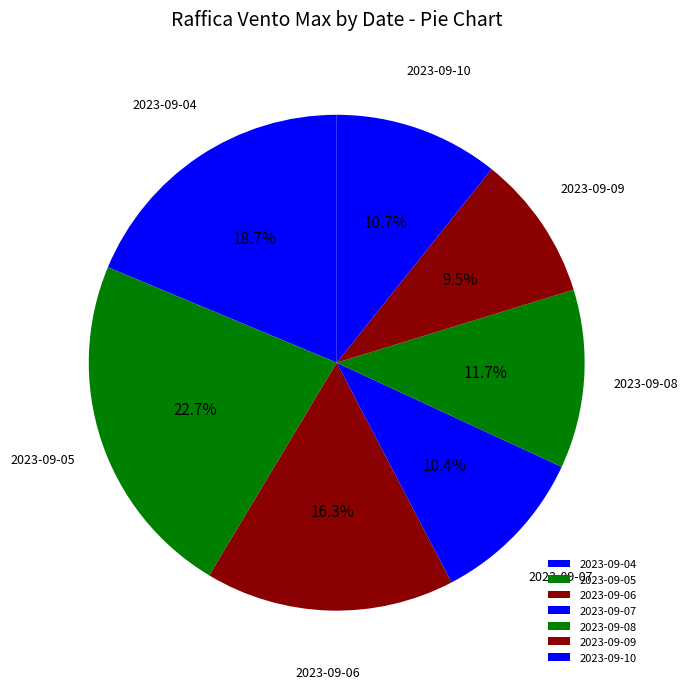

What is the ratio of the value at 2023-09-09 to the value at 2023-09-04?

0.5